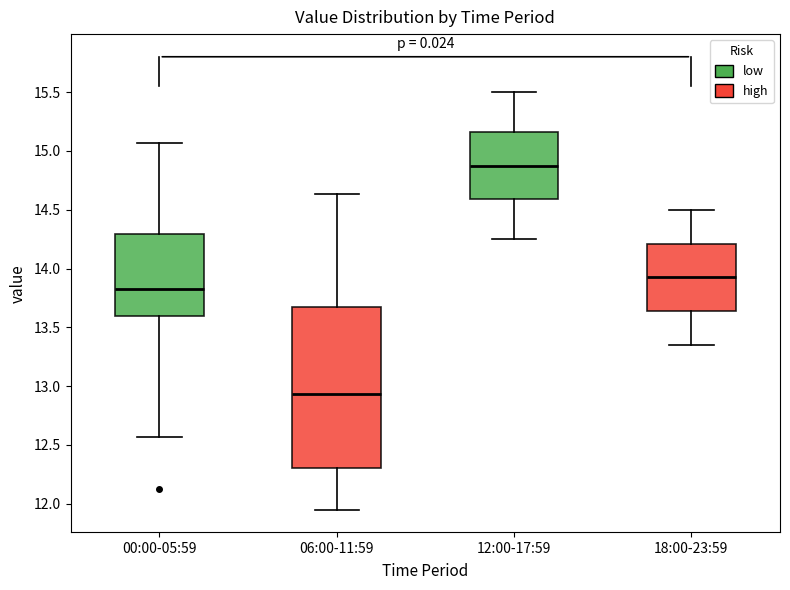

Reading left to right, transcribe this box plot: for each box, give where its median line is, the range the box spans, and where its two whiskers end, as read against the y-axis. The values are not printed on the chart, so give them approximately, as read against the axis.

00:00-05:59: median 13.85, box 13.60 to 14.30, whiskers 12.55 to 15.05
06:00-11:59: median 12.95, box 12.30 to 13.70, whiskers 11.95 to 14.65
12:00-17:59: median 14.90, box 14.60 to 15.15, whiskers 14.25 to 15.50
18:00-23:59: median 13.95, box 13.65 to 14.20, whiskers 13.35 to 14.50